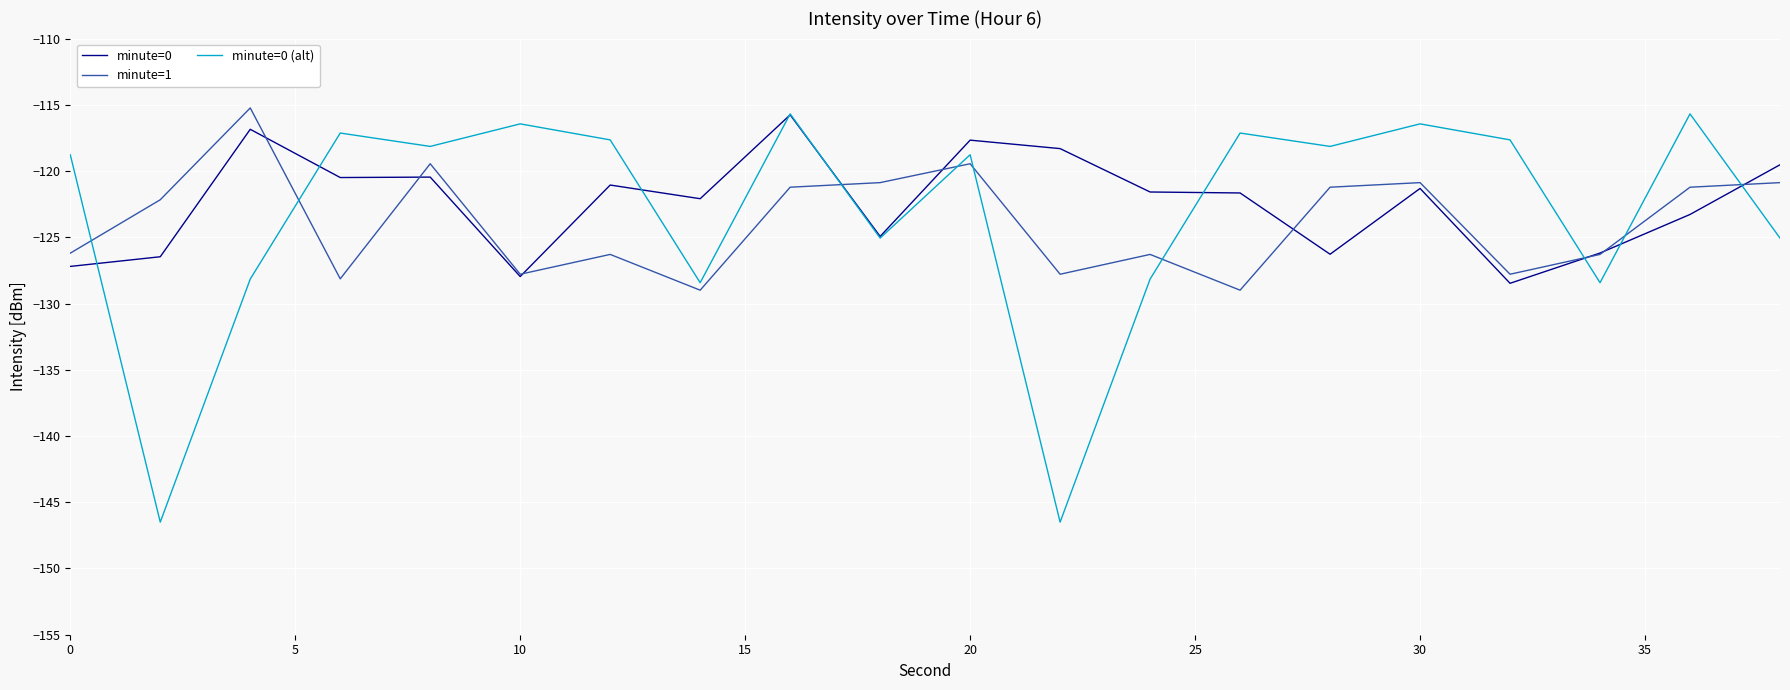

What is the highest value of the minute=1 series?

-115.2